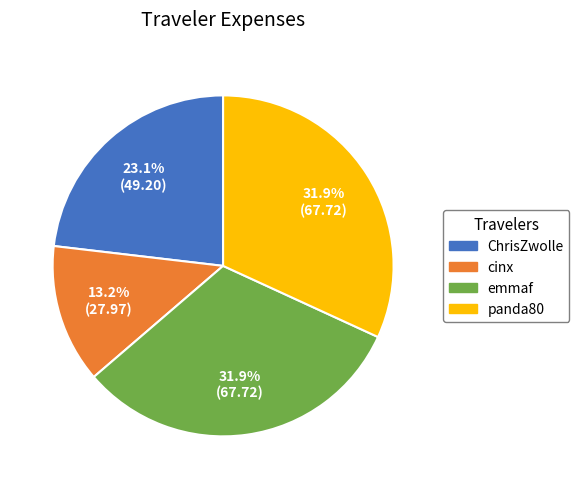

How many segments does this pie chart have?

4